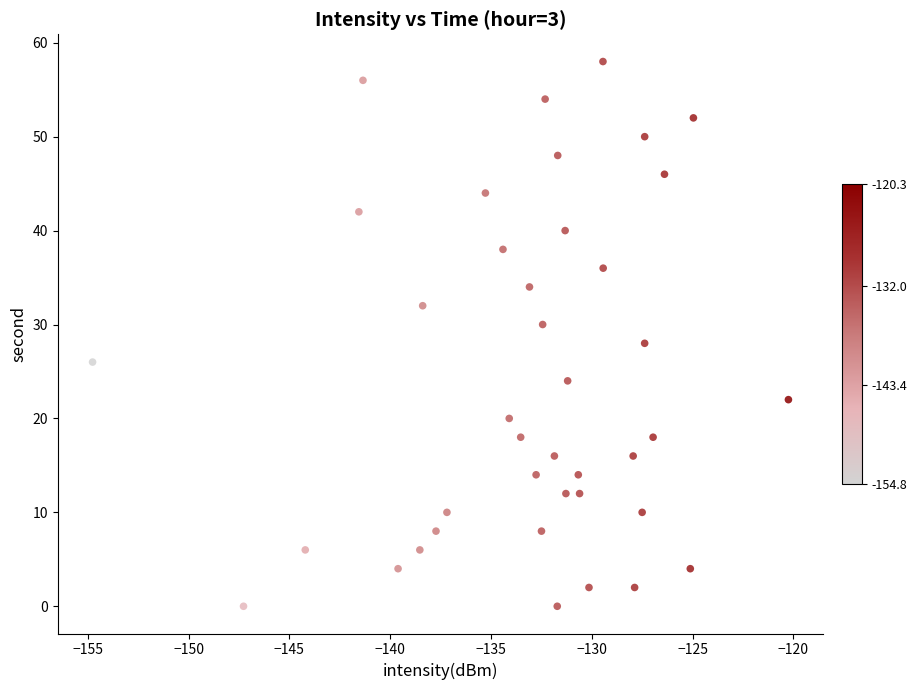

How many points are shown in the scatter plot?

40